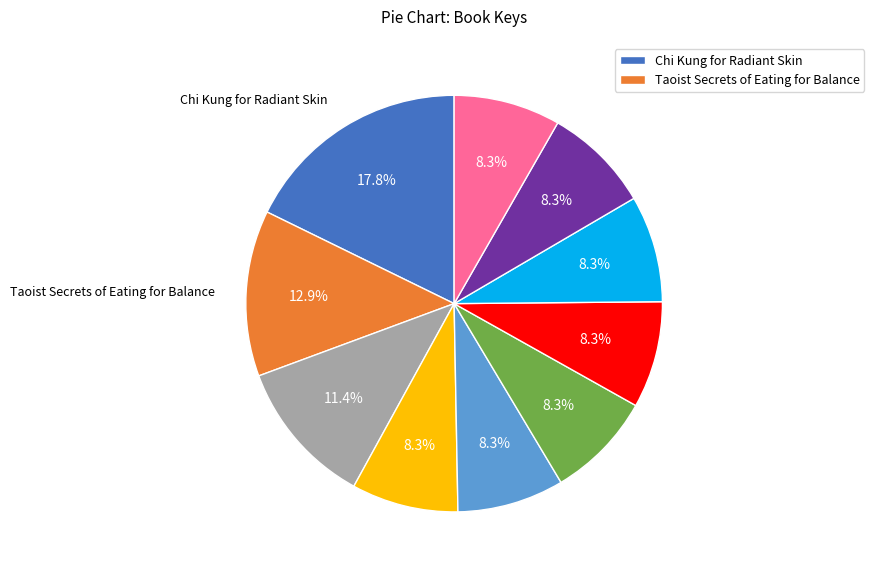

Does any single category account for the majority?

No